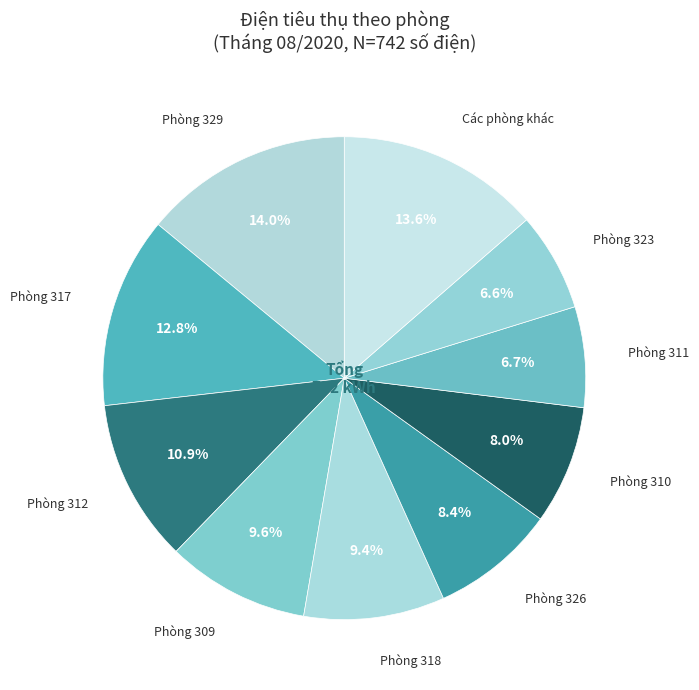

How many segments does this pie chart have?

10